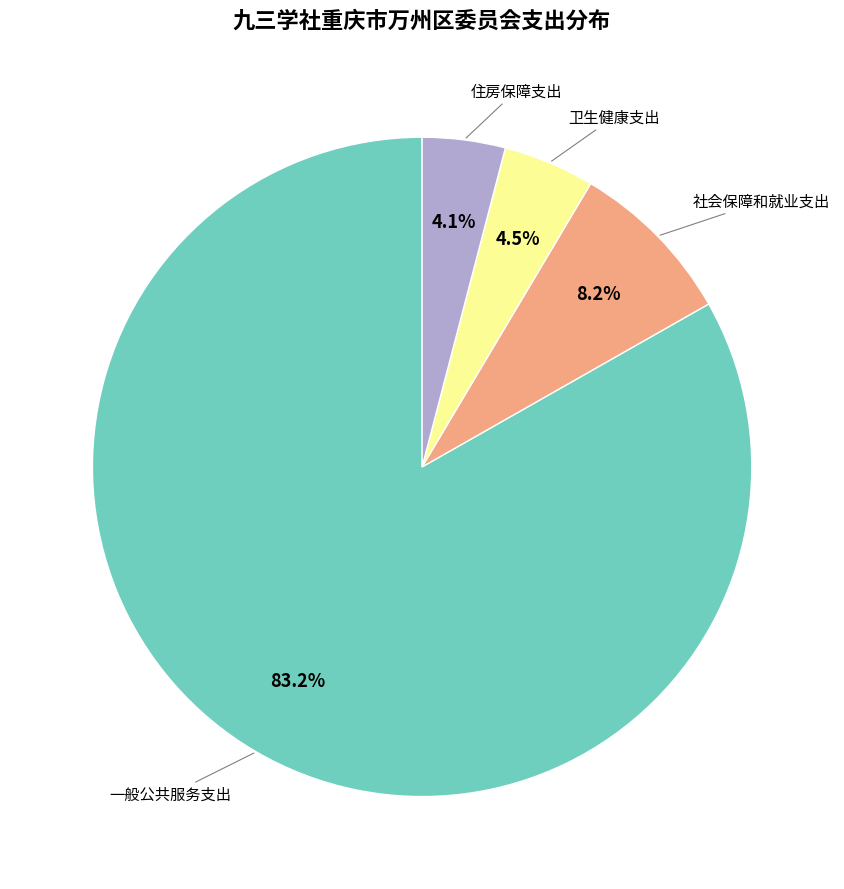

Does any single category account for the majority?

Yes